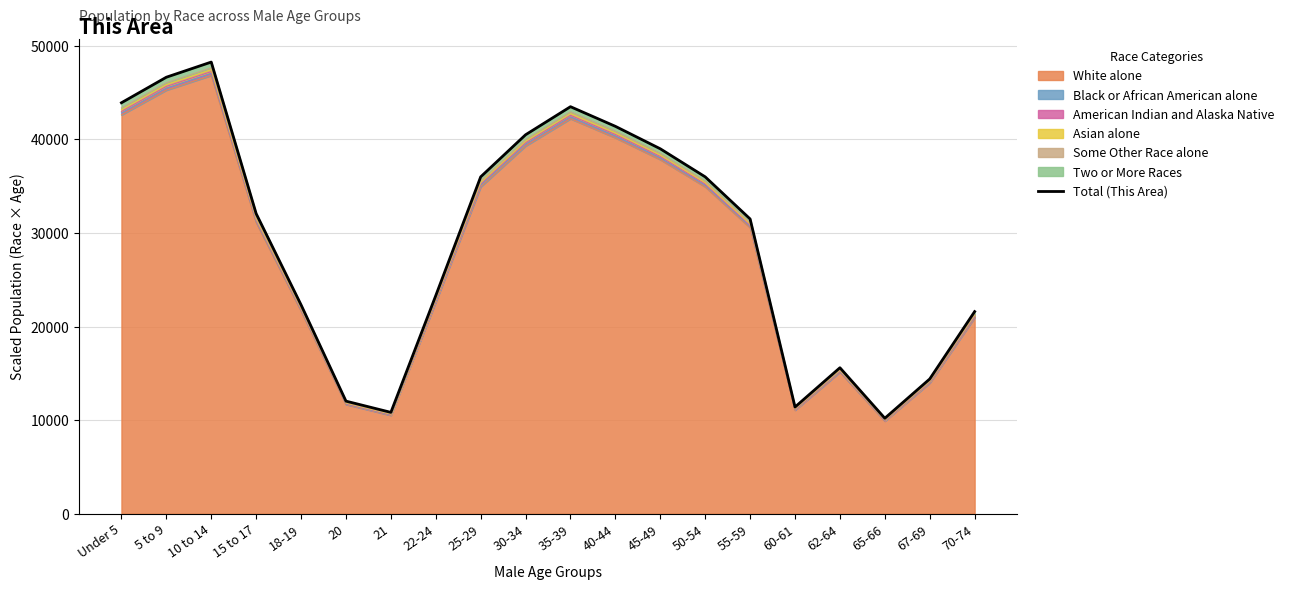

Does the chart have visible grid lines?

Yes